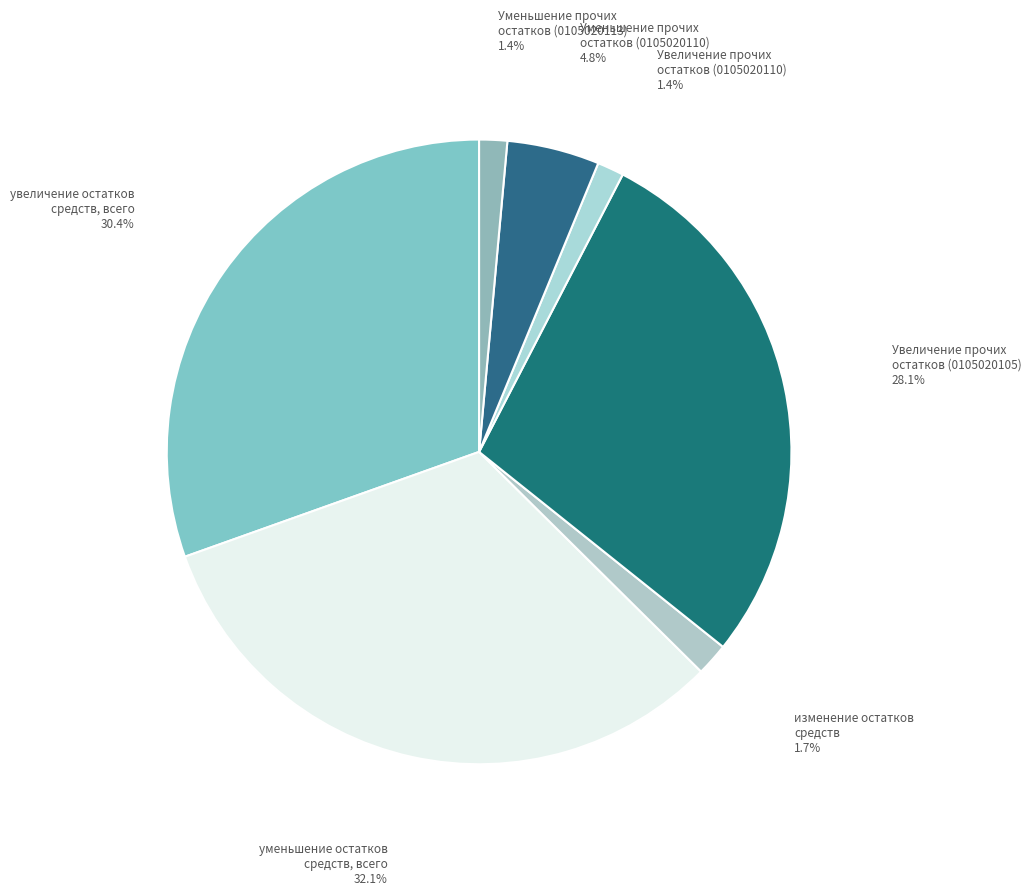

How many slices are in this pie chart?

7